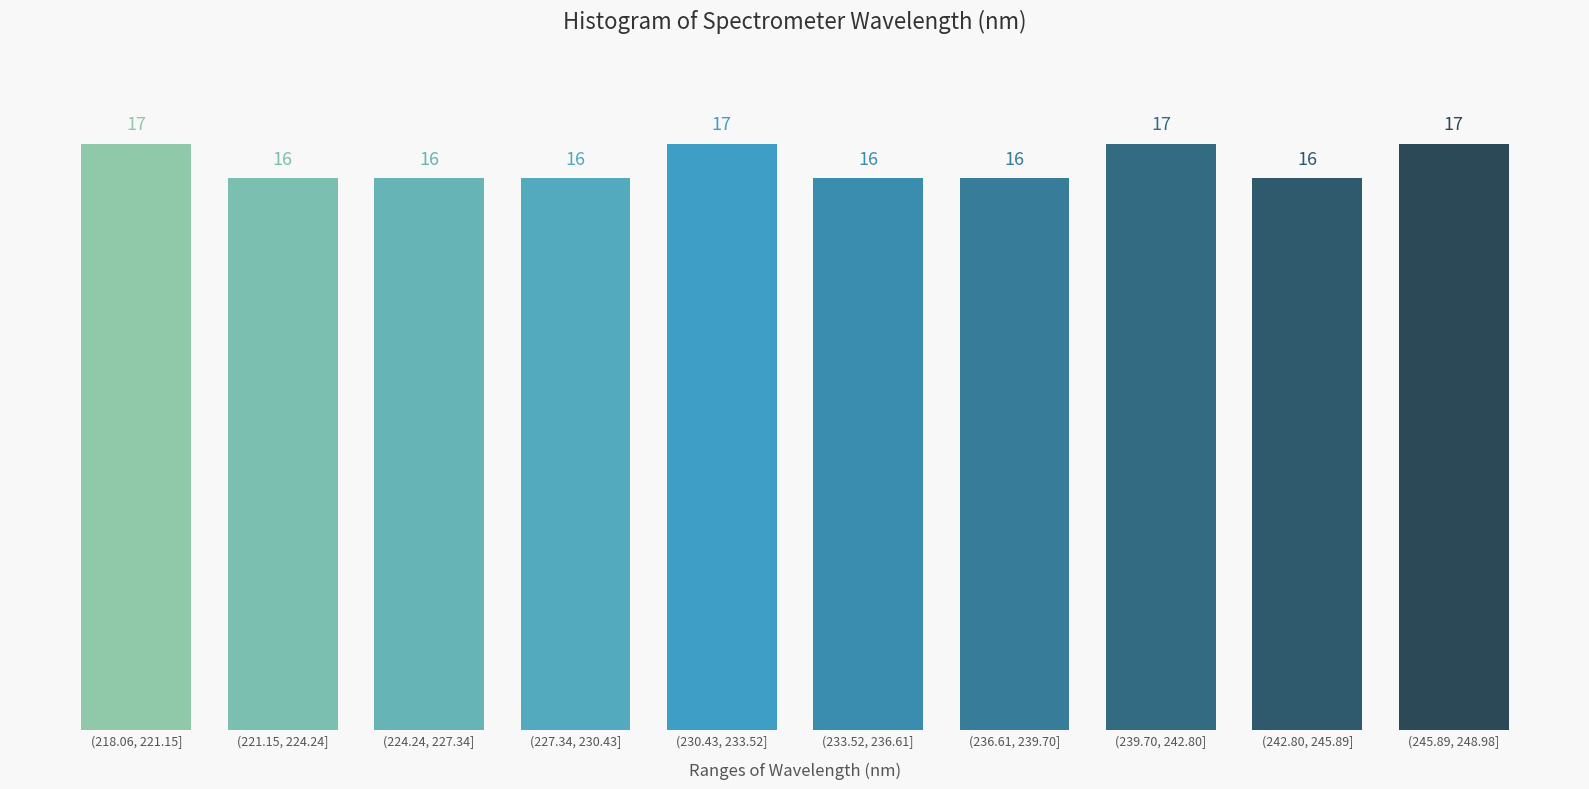

Reading left to right, list all the values displayed in this chart.

17	16	16	16	17	16	16	17	16	17